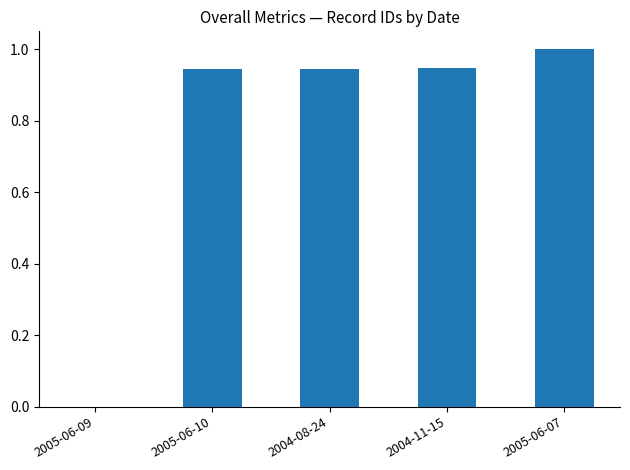

Which label corresponds to the largest value in the chart?

2005-06-07